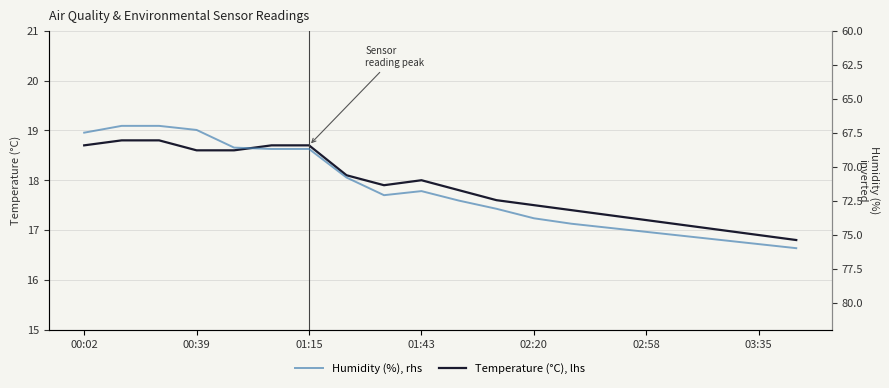

True or false: Humidity (%), rhs and Temperature (°C), lhs cross at least once.

False